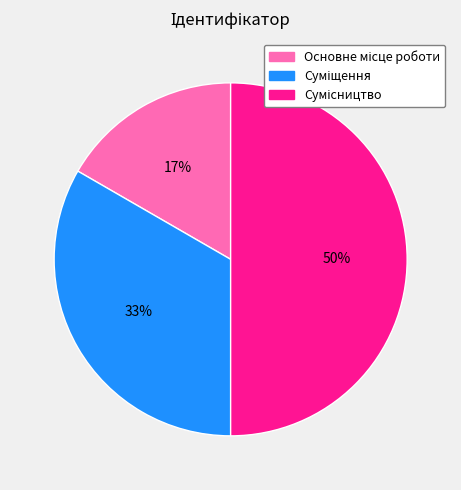

How many segments does this pie chart have?

3